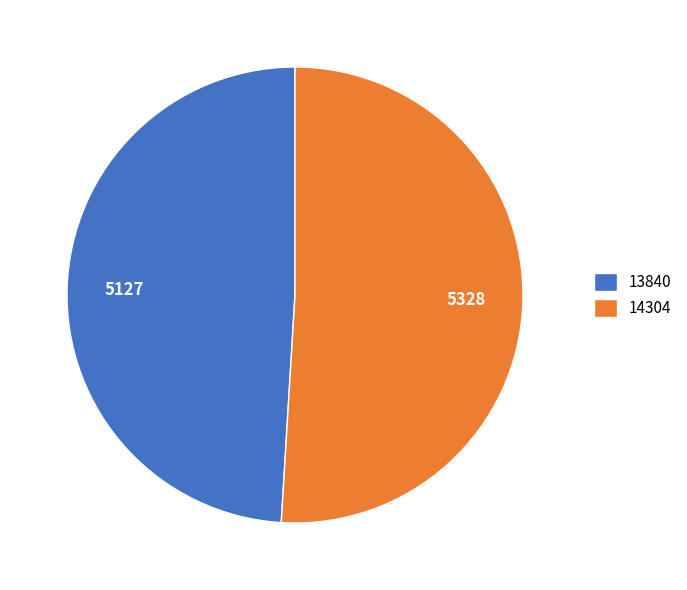

Is it true that 13840 is 49% of the pie?

True